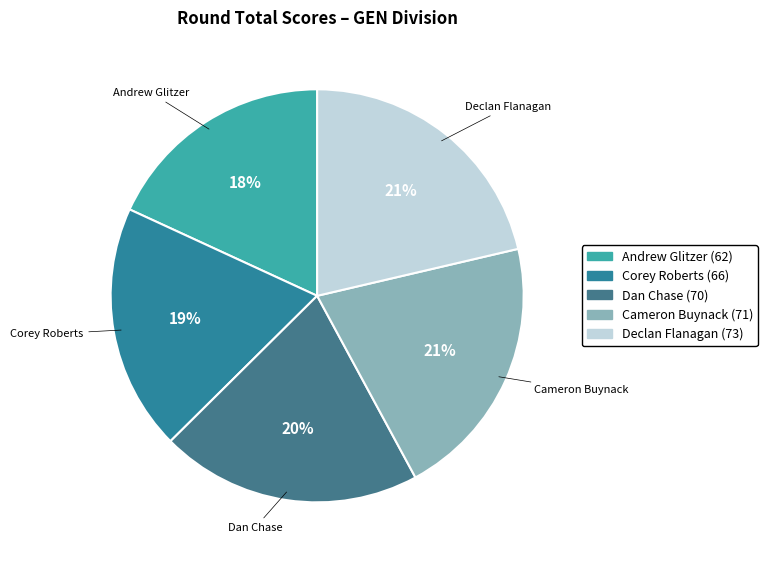

To the nearest percent, what is the difference between the Declan Flanagan and Dan Chase slice percentages?

1%